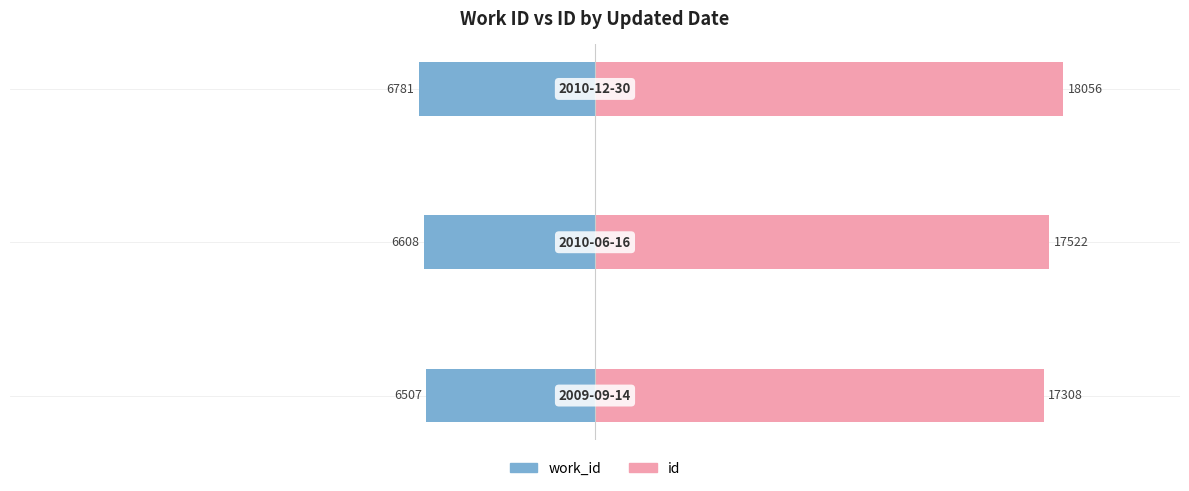

What are all the series names shown in the legend?

work_id, id